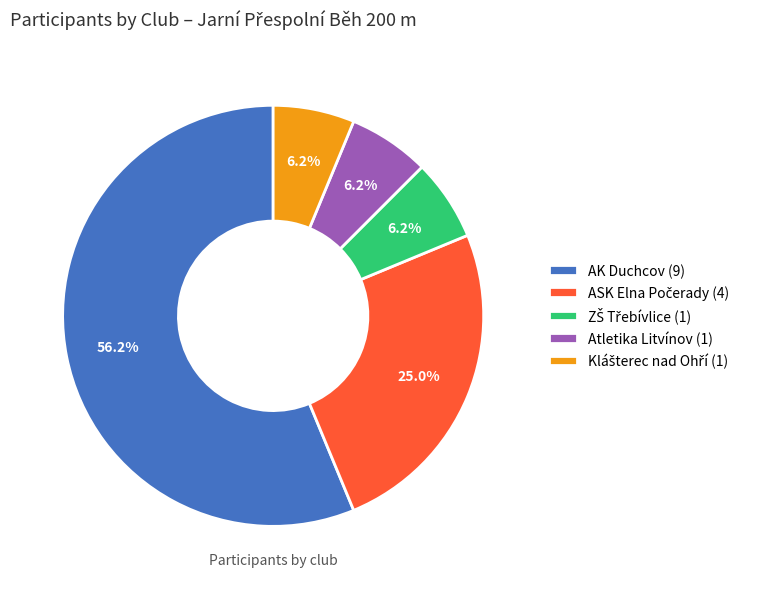

Do AK Duchcov and Atletika Litvínov together represent more than half of the pie?

Yes